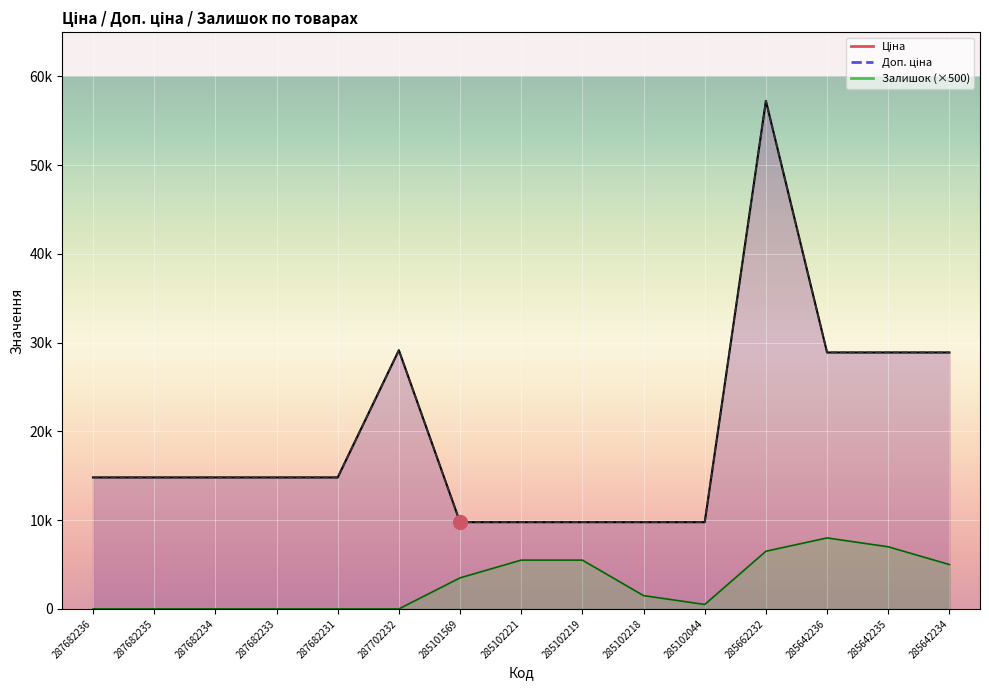

Count the number of data series in this chart.

3